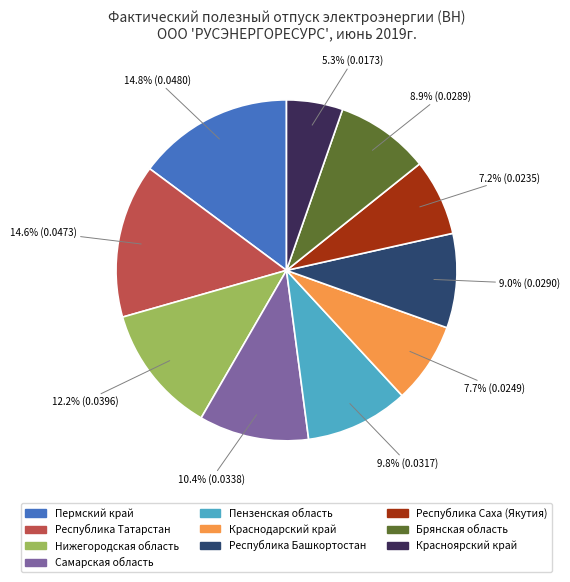

Is there any slice that represents more than half of the pie?

No